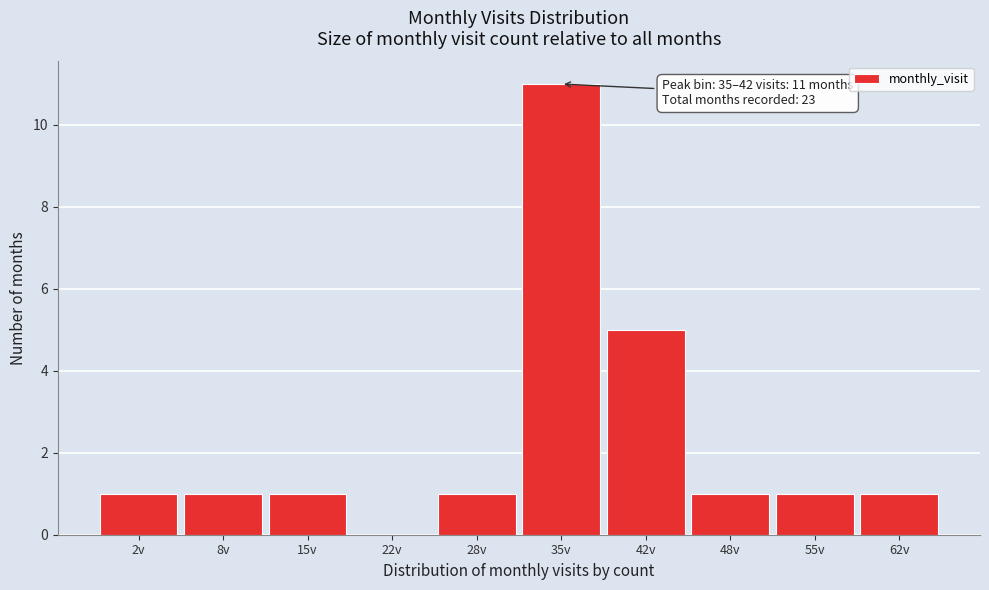

Reading left to right, transcribe all the data shown in this chart.

2v=1	8v=1	15v=1	22v=0	28v=1	35v=11	42v=5	48v=1	55v=1	62v=1